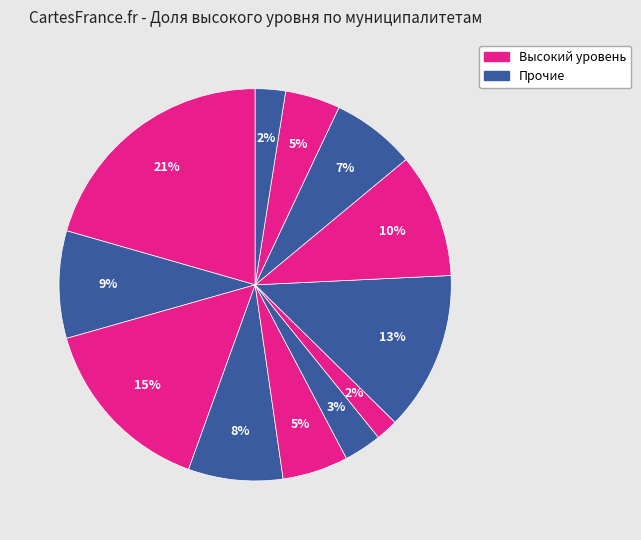

How many segments does this pie chart have?

12